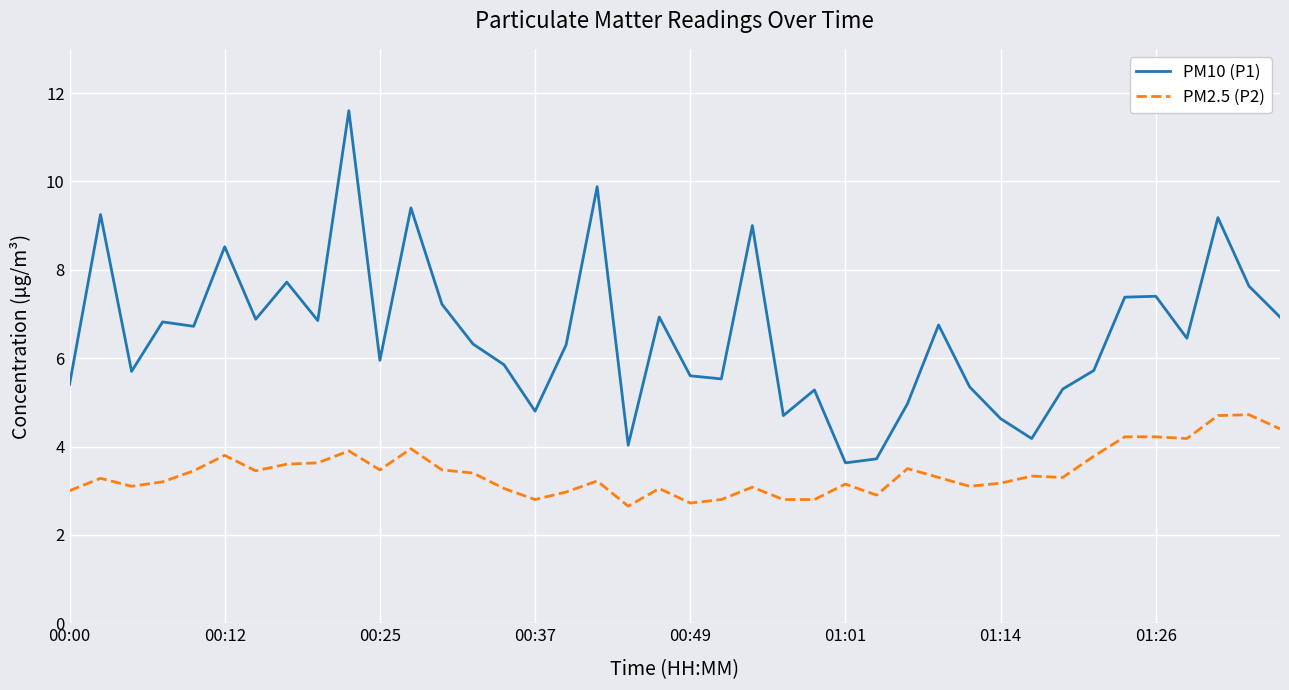

List the series in order of their peak value, highest first.

PM10 (P1), PM2.5 (P2)